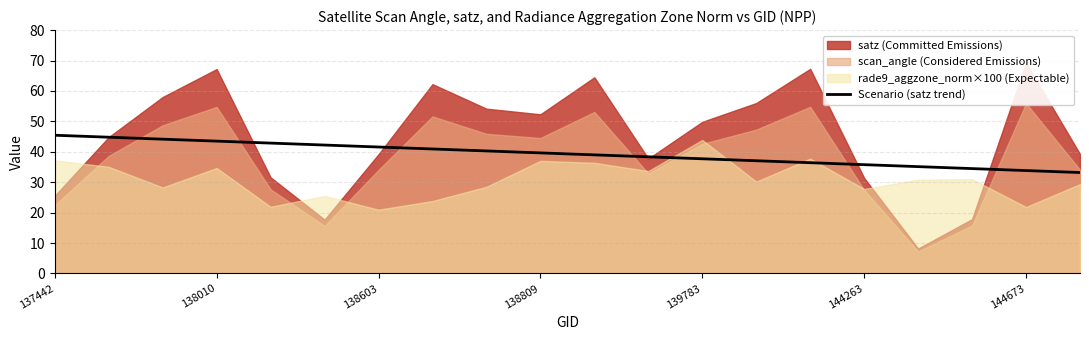

What is the maximum value for Scenario (satz trend)?

45.4